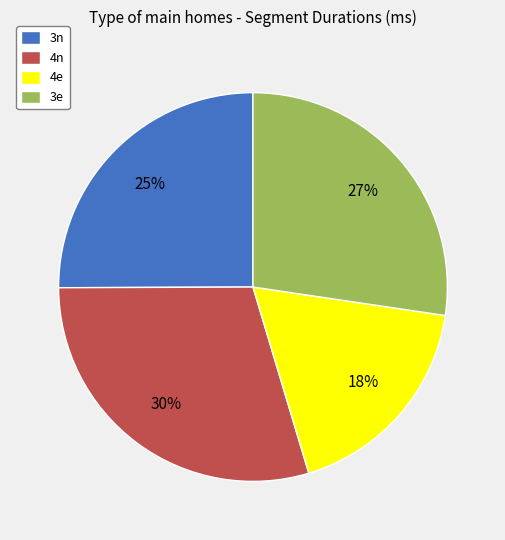

What percentage is the 3e slice, to the nearest percent?

27%